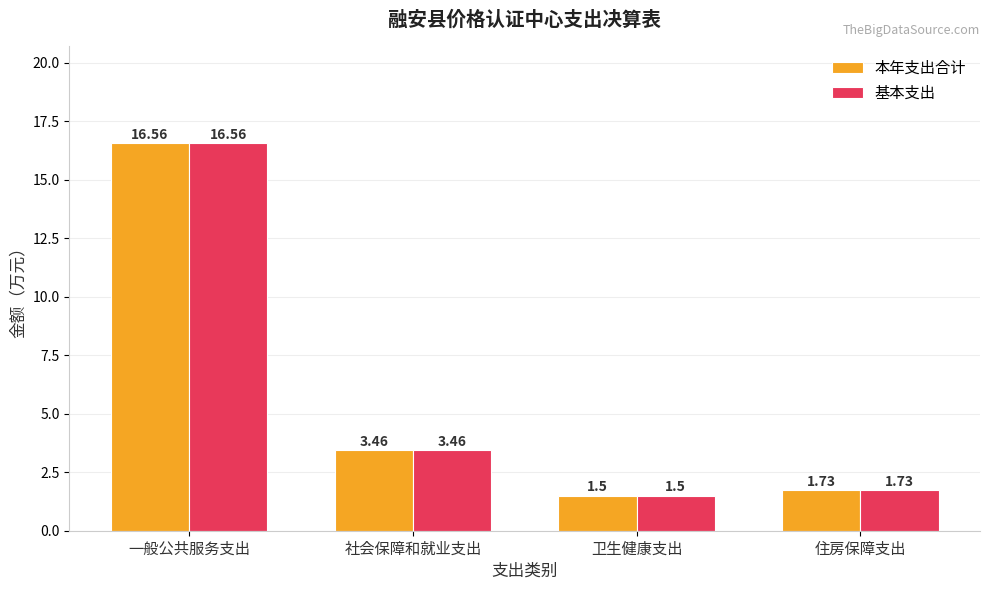

How many categories are shown in the chart?

4